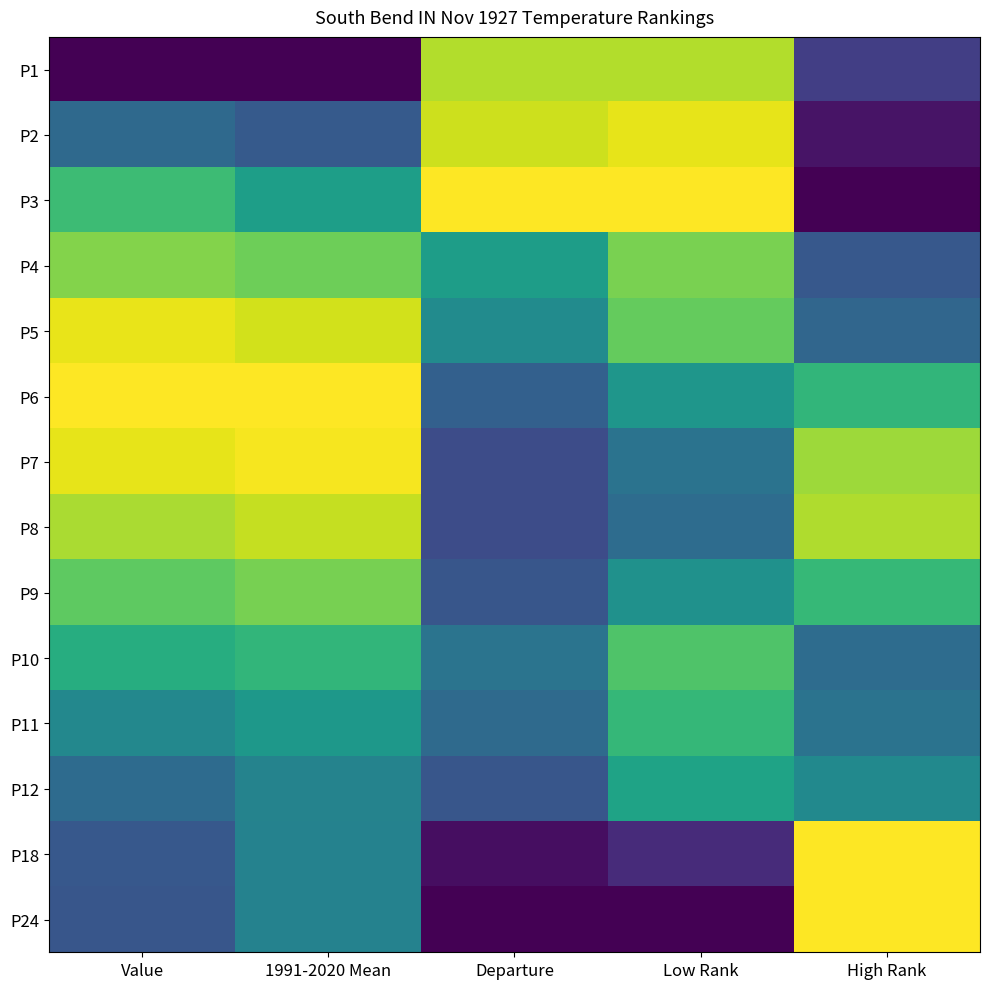

Reading right to left, list all the values displayed in this chart.

P1: High Rank=0.2	Low Rank=0.9	Departure=0.9	1991-2020 Mean=0.0	Value=0.0
P2: High Rank=0.1	Low Rank=1.0	Departure=0.9	1991-2020 Mean=0.3	Value=0.3
P3: High Rank=0.0	Low Rank=1.0	Departure=1.0	1991-2020 Mean=0.6	Value=0.7
P4: High Rank=0.3	Low Rank=0.8	Departure=0.6	1991-2020 Mean=0.8	Value=0.8
P5: High Rank=0.3	Low Rank=0.8	Departure=0.5	1991-2020 Mean=0.9	Value=1.0
P6: High Rank=0.7	Low Rank=0.5	Departure=0.3	1991-2020 Mean=1.0	Value=1.0
P7: High Rank=0.9	Low Rank=0.4	Departure=0.2	1991-2020 Mean=1.0	Value=1.0
P8: High Rank=0.9	Low Rank=0.4	Departure=0.2	1991-2020 Mean=0.9	Value=0.9
P9: High Rank=0.7	Low Rank=0.5	Departure=0.3	1991-2020 Mean=0.8	Value=0.8
P10: High Rank=0.4	Low Rank=0.7	Departure=0.4	1991-2020 Mean=0.7	Value=0.6
P11: High Rank=0.4	Low Rank=0.7	Departure=0.3	1991-2020 Mean=0.5	Value=0.5
P12: High Rank=0.5	Low Rank=0.6	Departure=0.3	1991-2020 Mean=0.4	Value=0.3
P18: High Rank=1.0	Low Rank=0.1	Departure=0.0	1991-2020 Mean=0.4	Value=0.3
P24: High Rank=1.0	Low Rank=0.0	Departure=0.0	1991-2020 Mean=0.4	Value=0.3